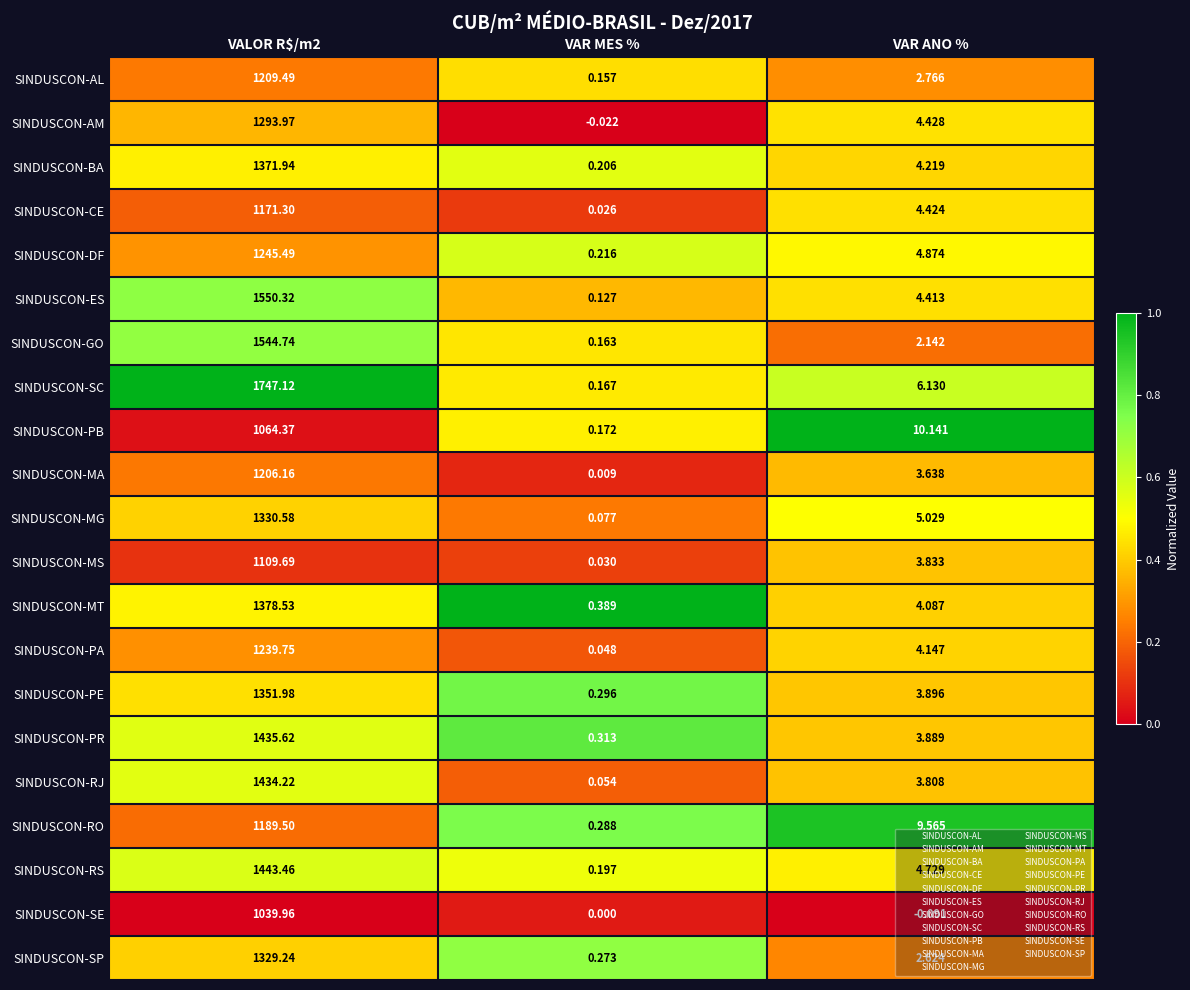

Which series changed the most between VAR MES % and VAR ANO %?

SINDUSCON-PB